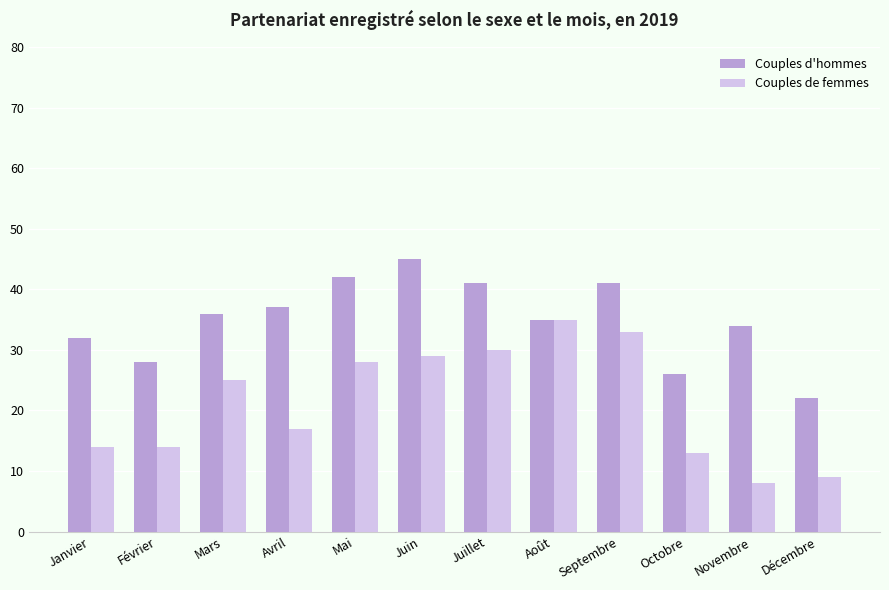

What is the average value of the Couples de femmes series?

21